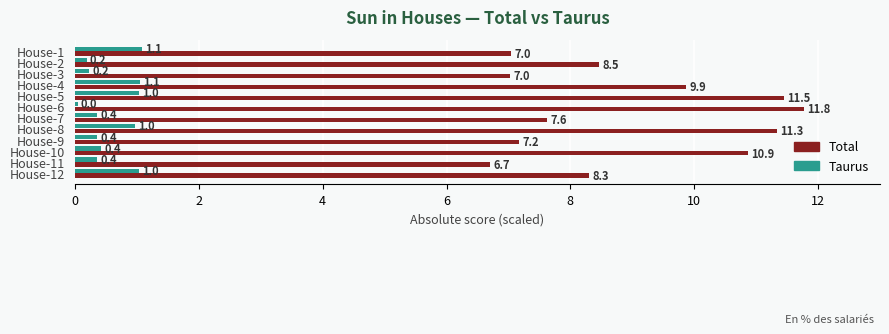

List the series in order of their peak value, highest first.

Total, Taurus